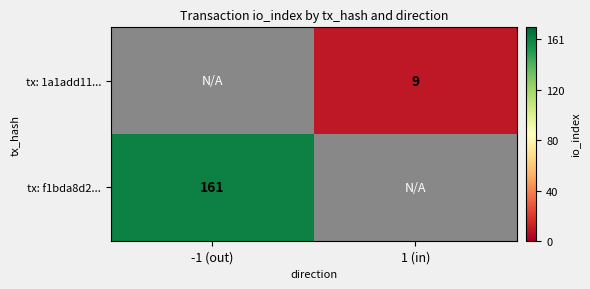

The value of tx: f1bda8d2... at -1 (out) is 237. True or false?

False